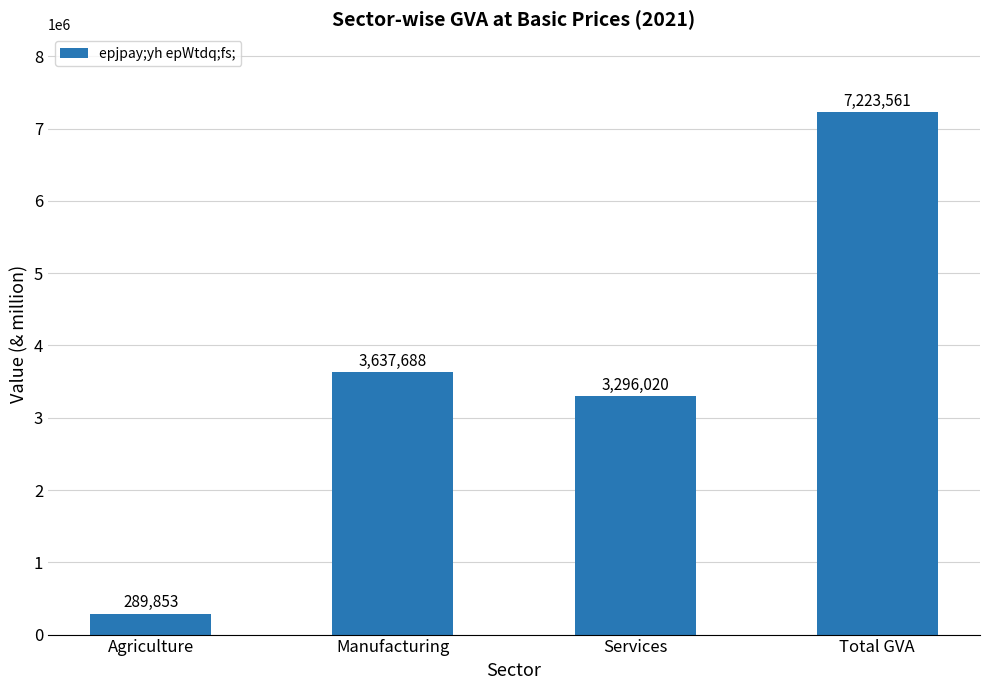

What is the value of the 3rd bar from the left?

3296020